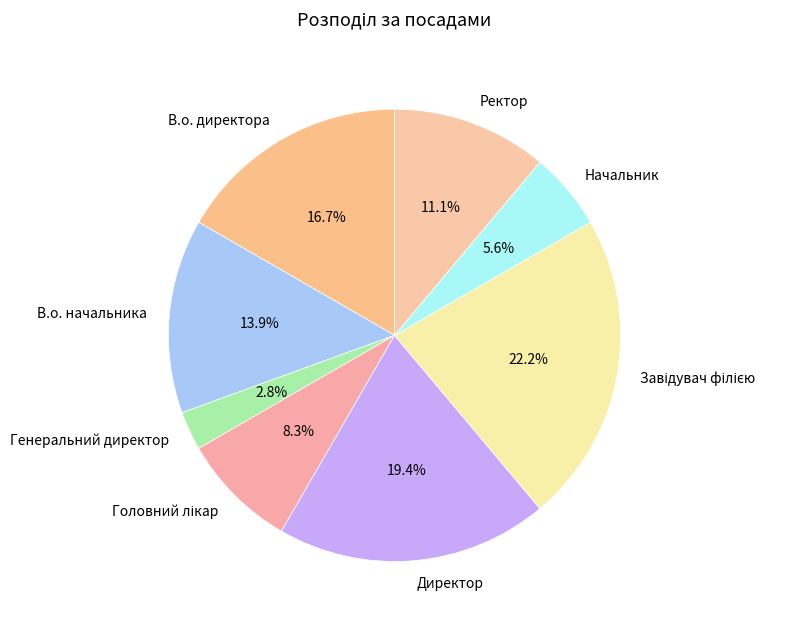

How many slices are in this pie chart?

8